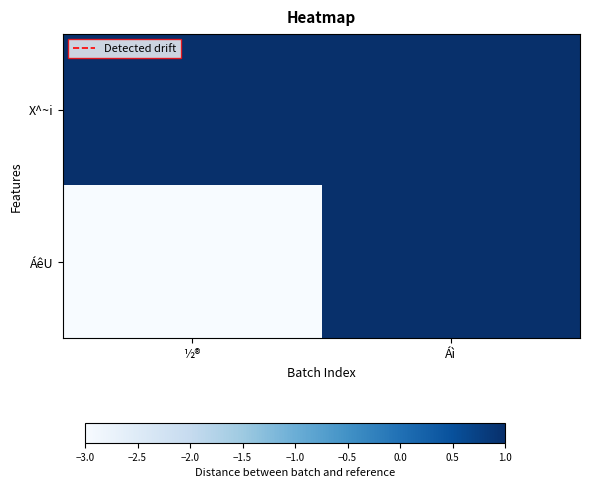

List the series in order of their peak value, highest first.

X^~i, ÁêU